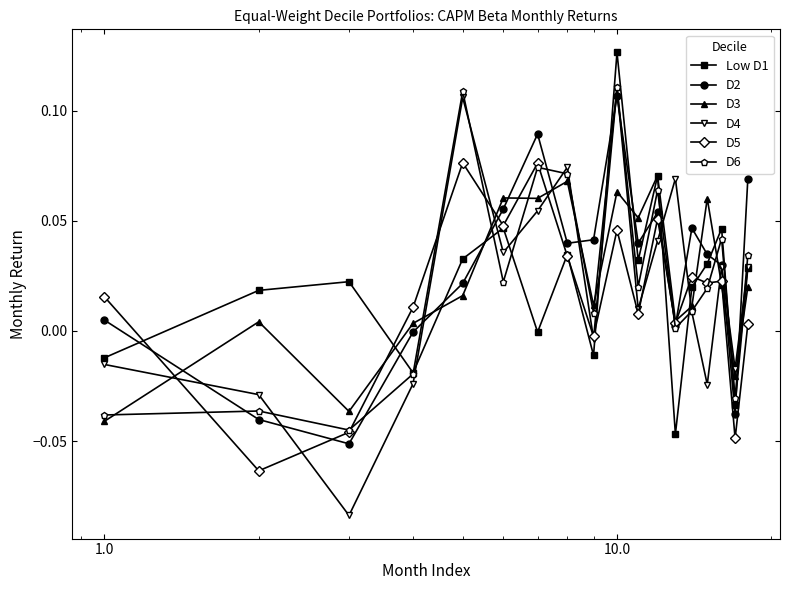

True or false: D6 has more than 0 points higher than both neighbors.

True